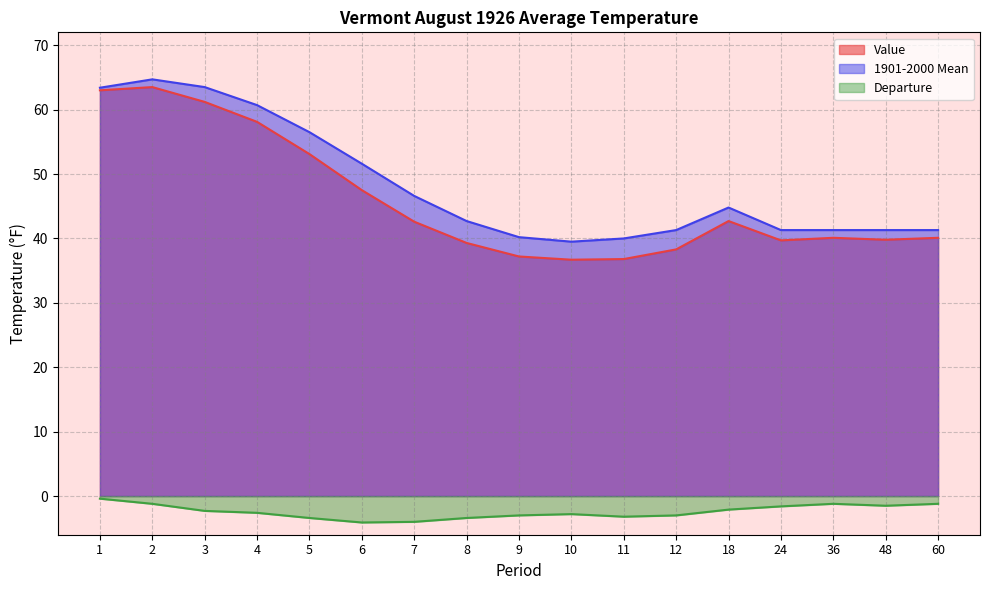

What are all the series names shown in the legend?

Value, 1901-2000 Mean, Departure